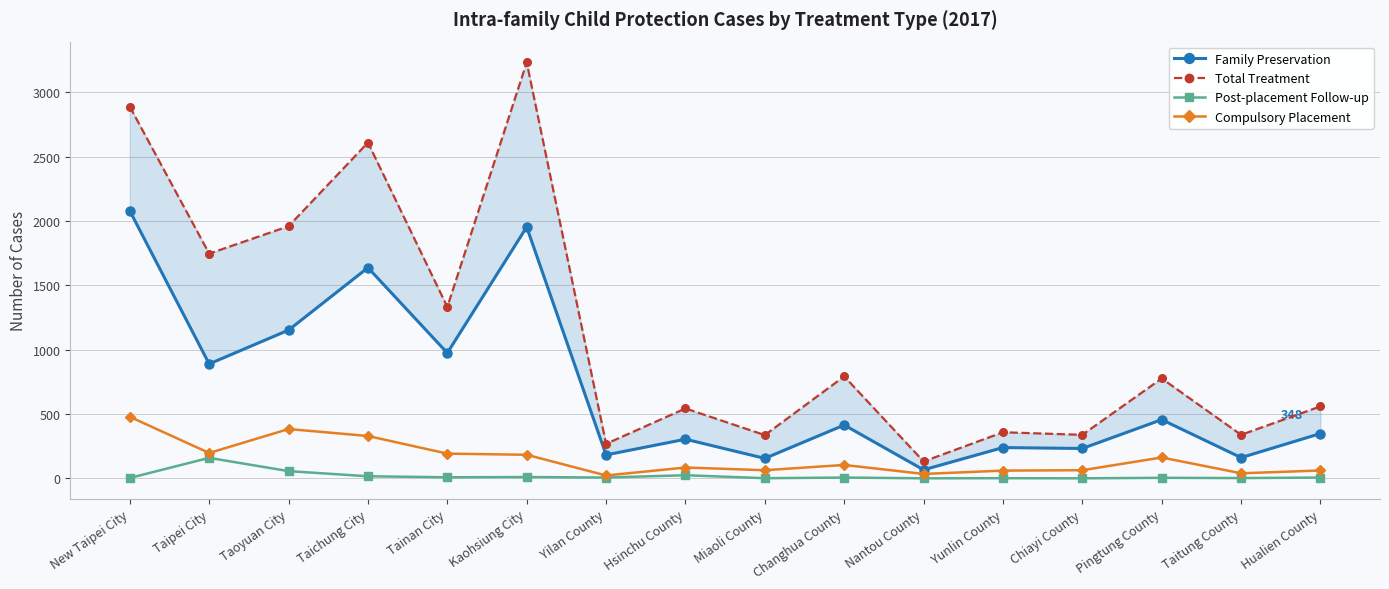

What are all the series names shown in the legend?

Family Preservation, Total Treatment, Post-placement Follow-up, Compulsory Placement